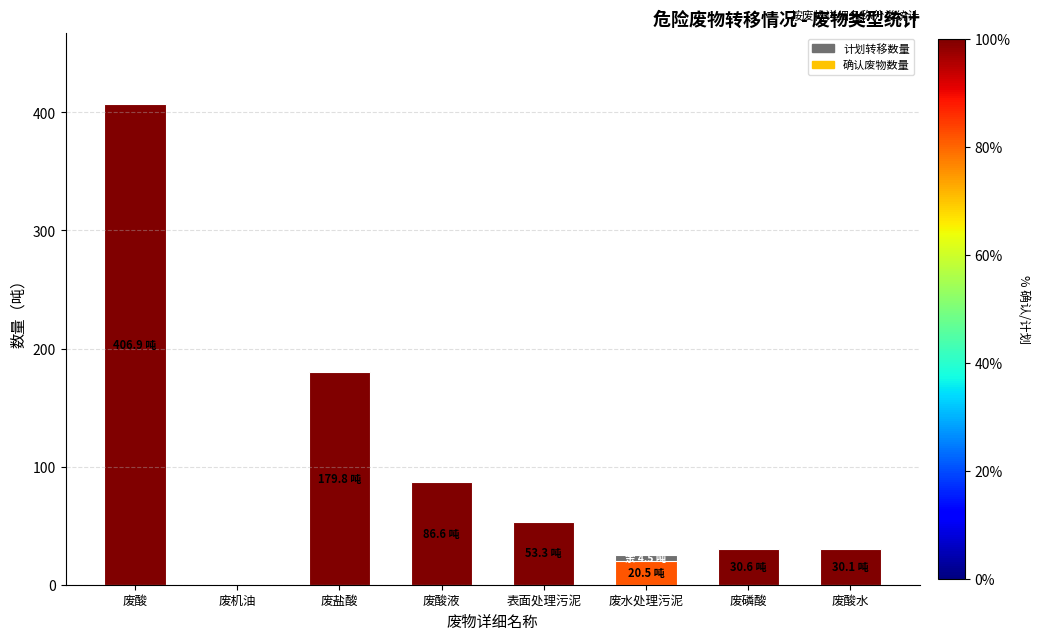

How many bars are there in each group?

2